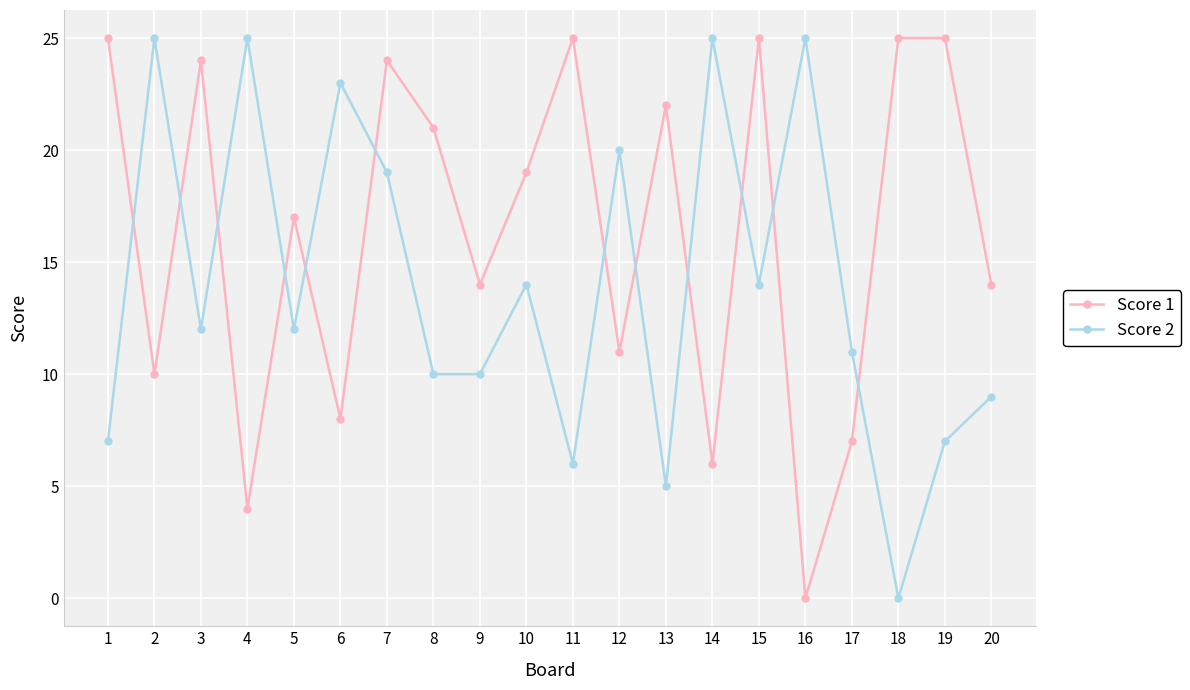

What is the highest value of the Score 1 series?

25